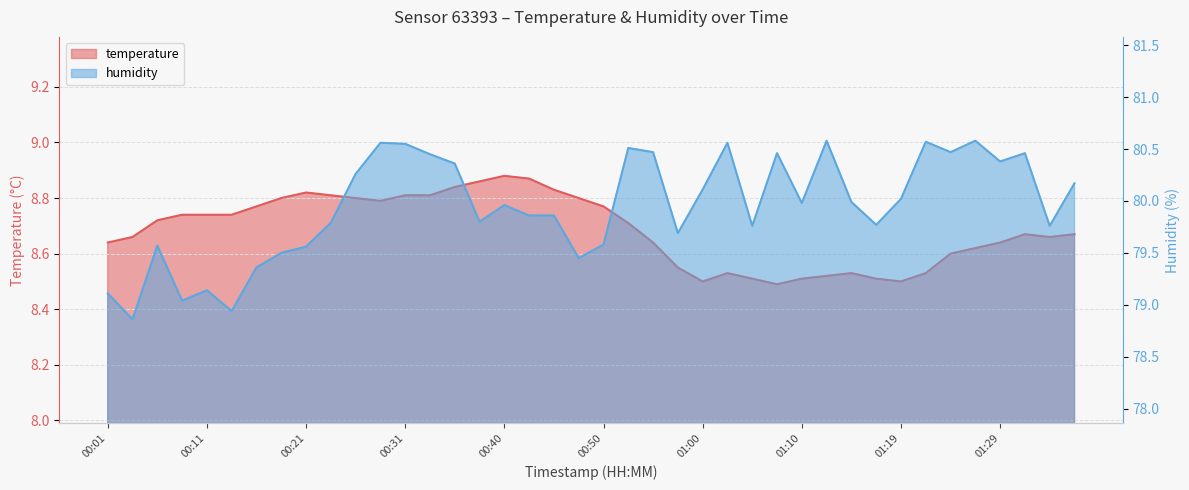

True or false: temperature and humidity intersect in this chart.

False